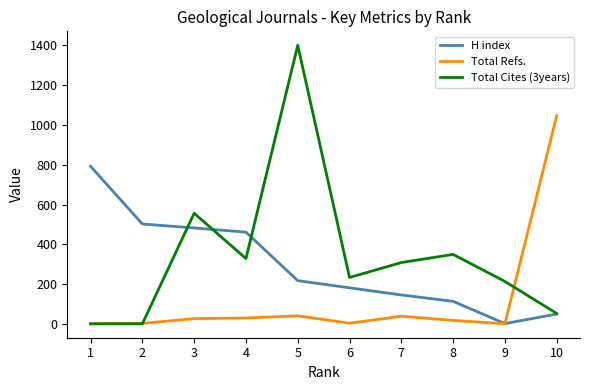

List the series in order of their overall mean, highest first.

Total Cites (3years), H index, Total Refs.